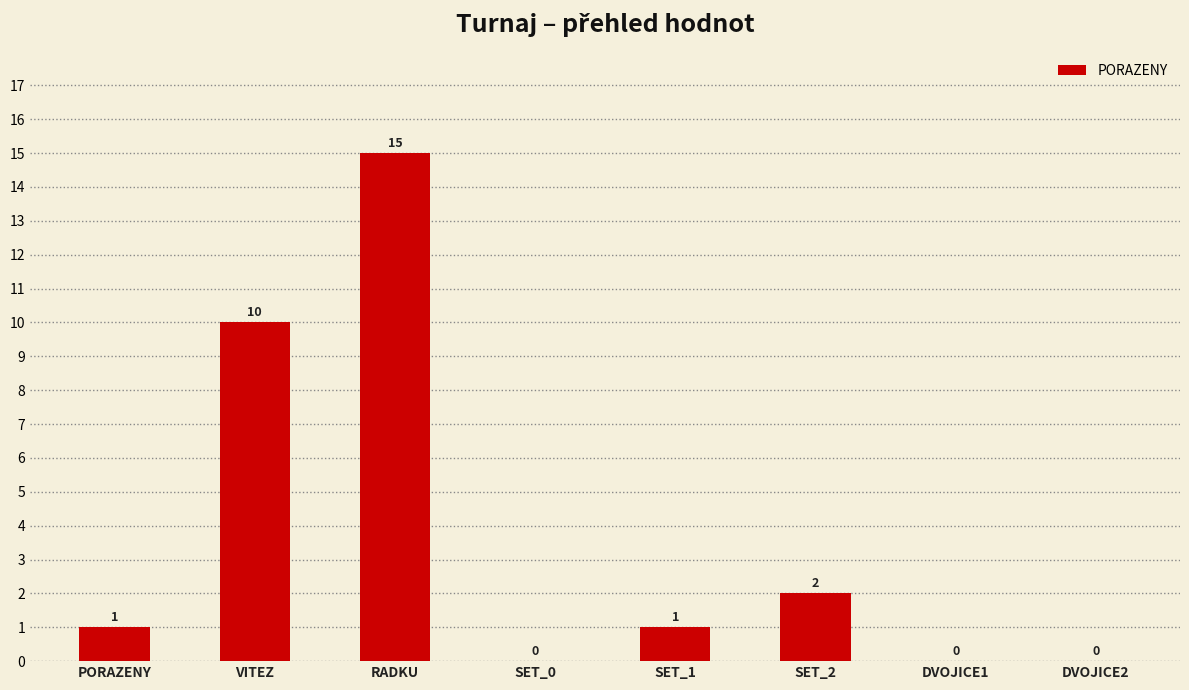

The value at DVOJICE1 is -7. True or false?

False